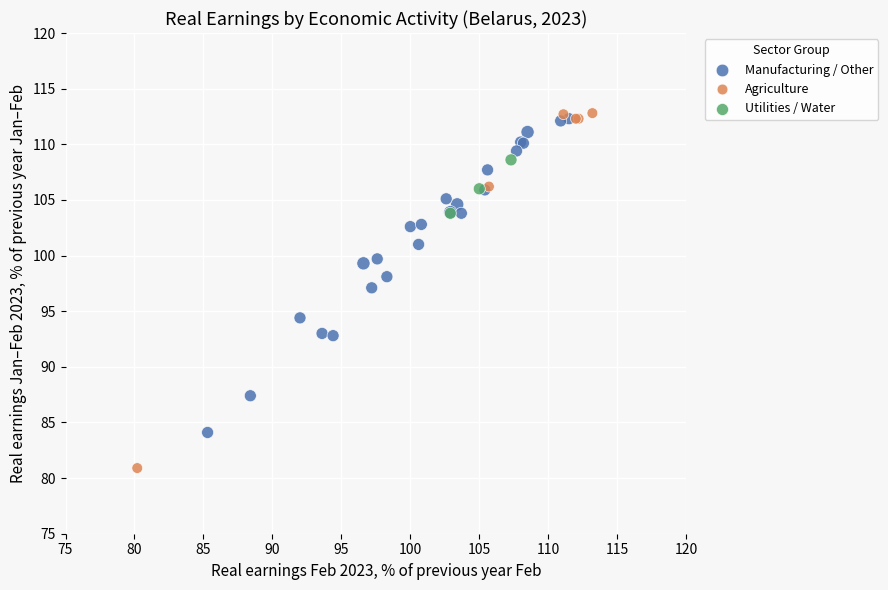

Which series has the largest Y range (max minus min)?

Agriculture